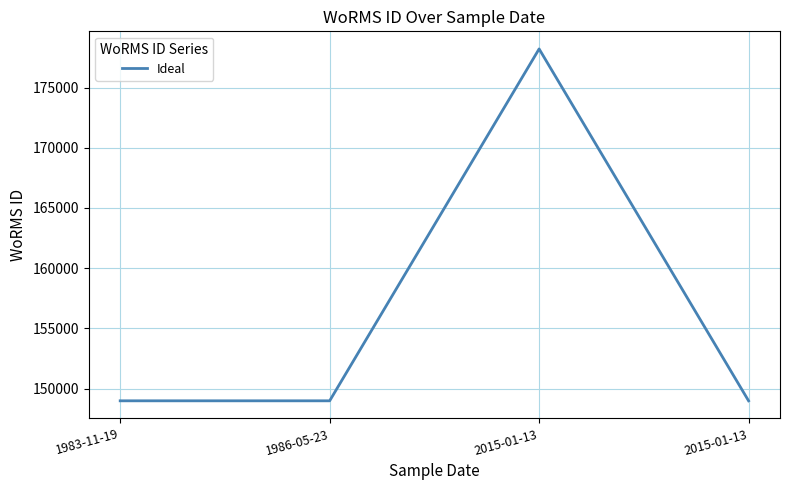

What is the label of the 4th point from the left?

2015-01-13